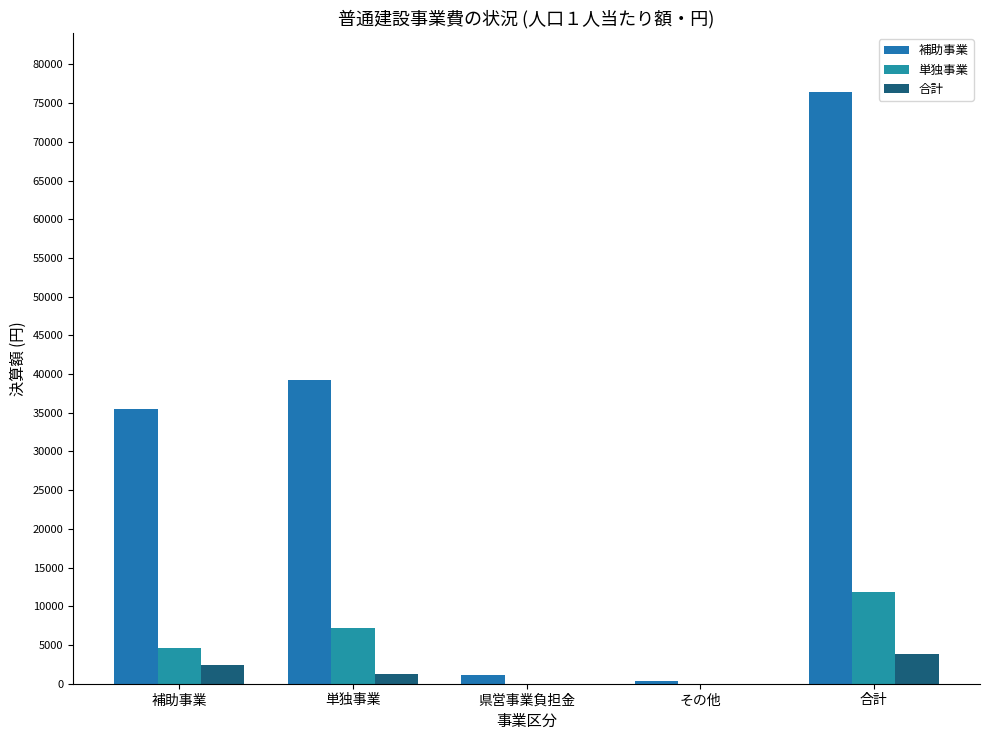

How many categories are shown in the chart?

5